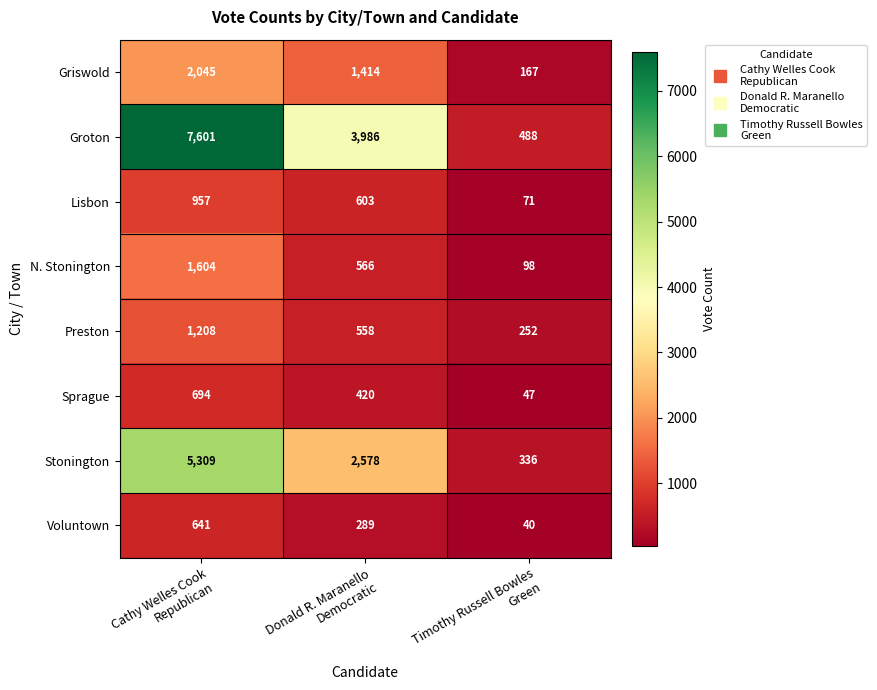

Which series has the largest total across all categories?

Groton